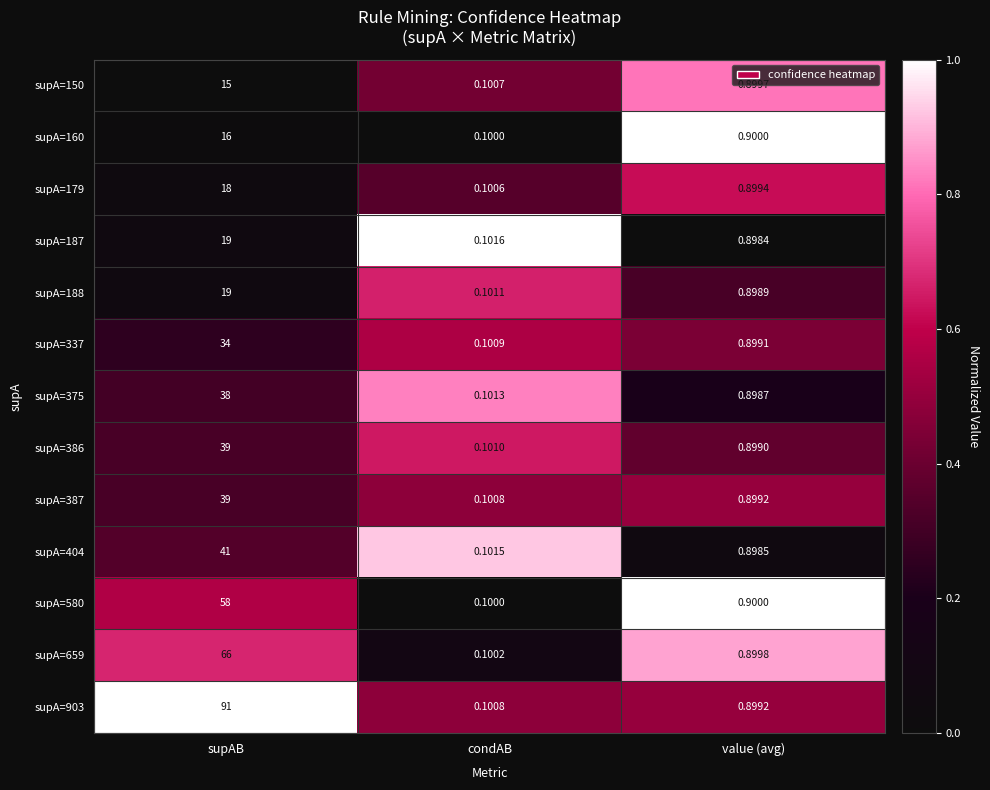

At which category is the sum across all series the highest?

supAB